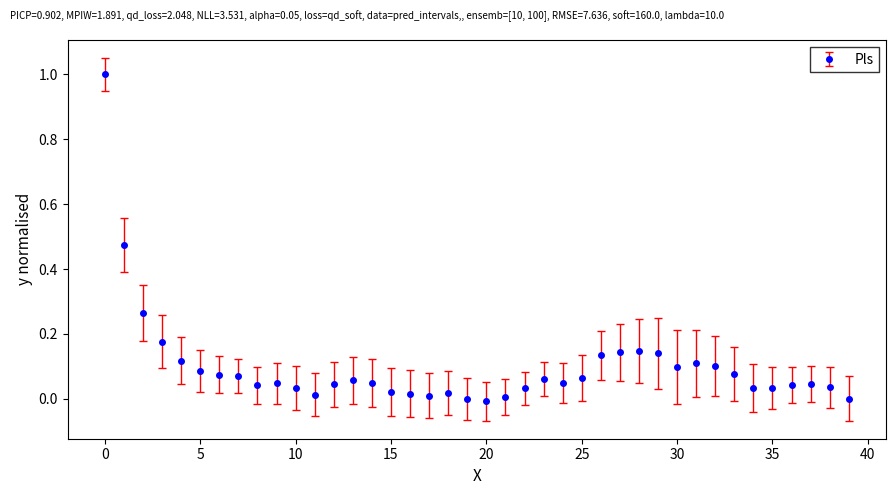

What is the greatest value displayed?

1.0